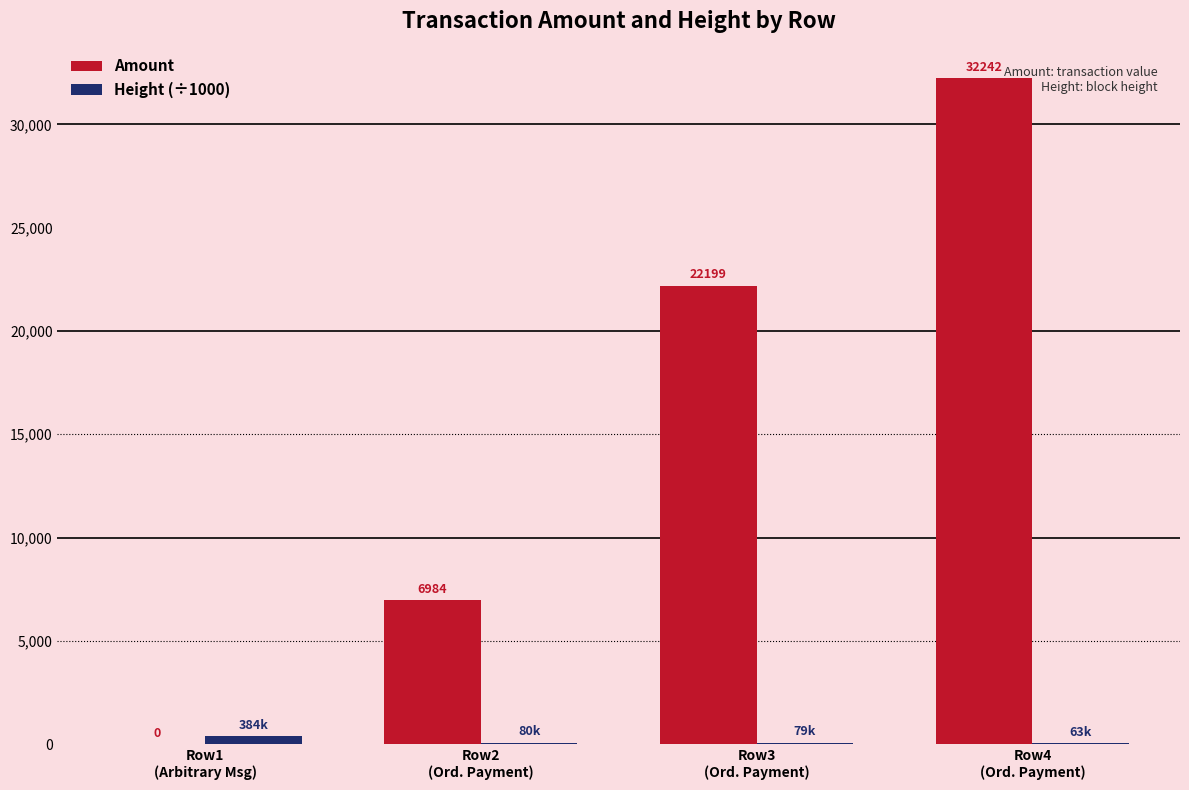

What is the sum of all Height (÷1000) values?

606.2